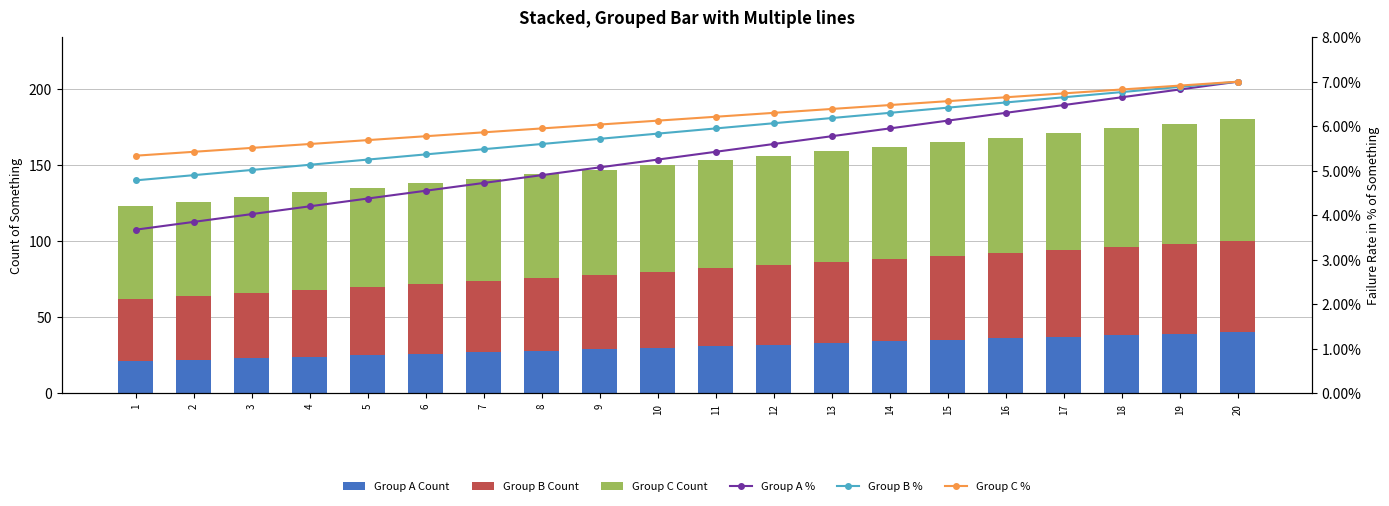

What are all the series names shown in the legend?

Group A Count, Group B Count, Group C Count, Group A %, Group B %, Group C %